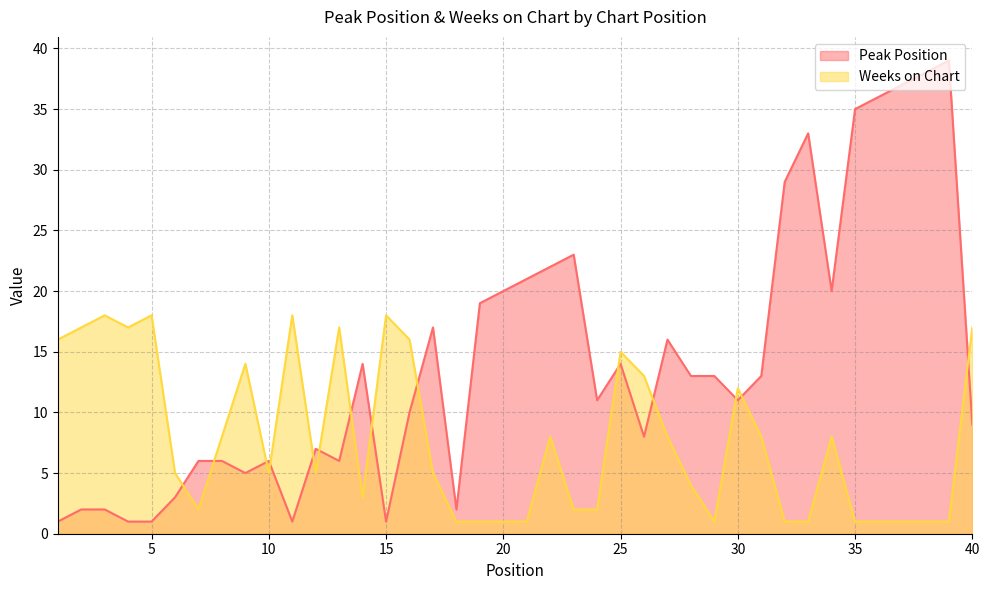

Where is the first local minimum for Weeks on Chart?

4